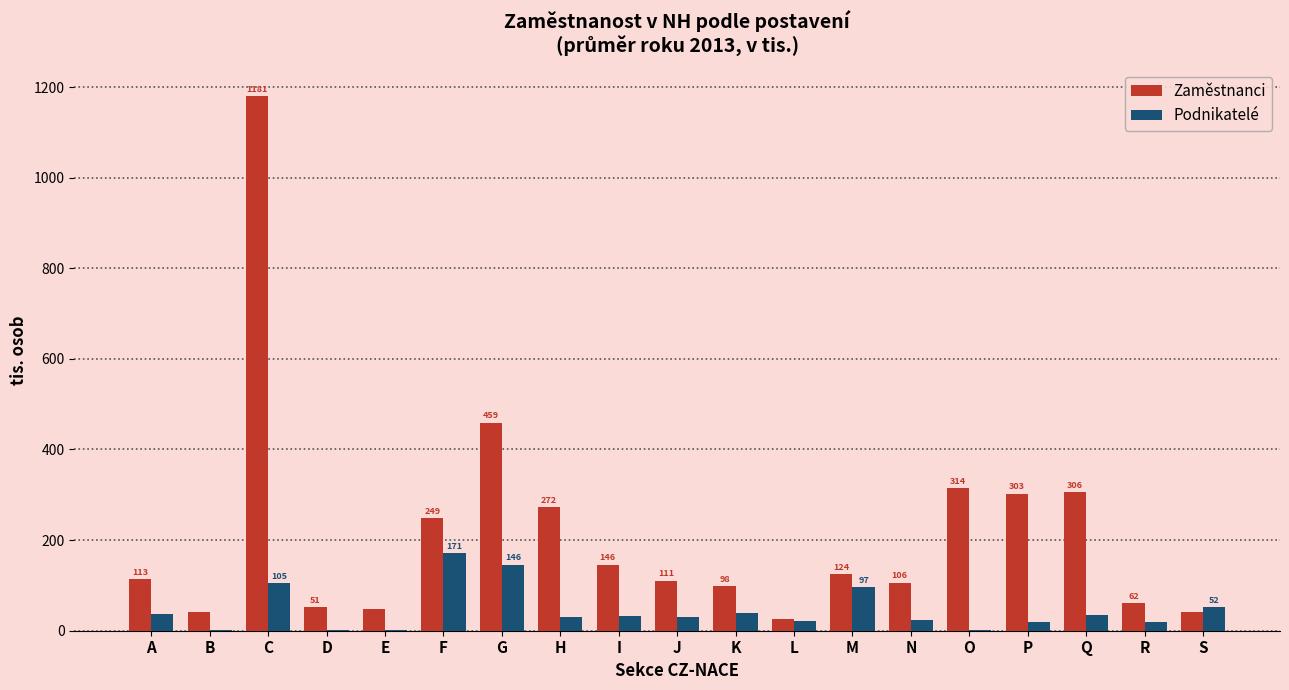

What is the greatest value displayed?

1180.7